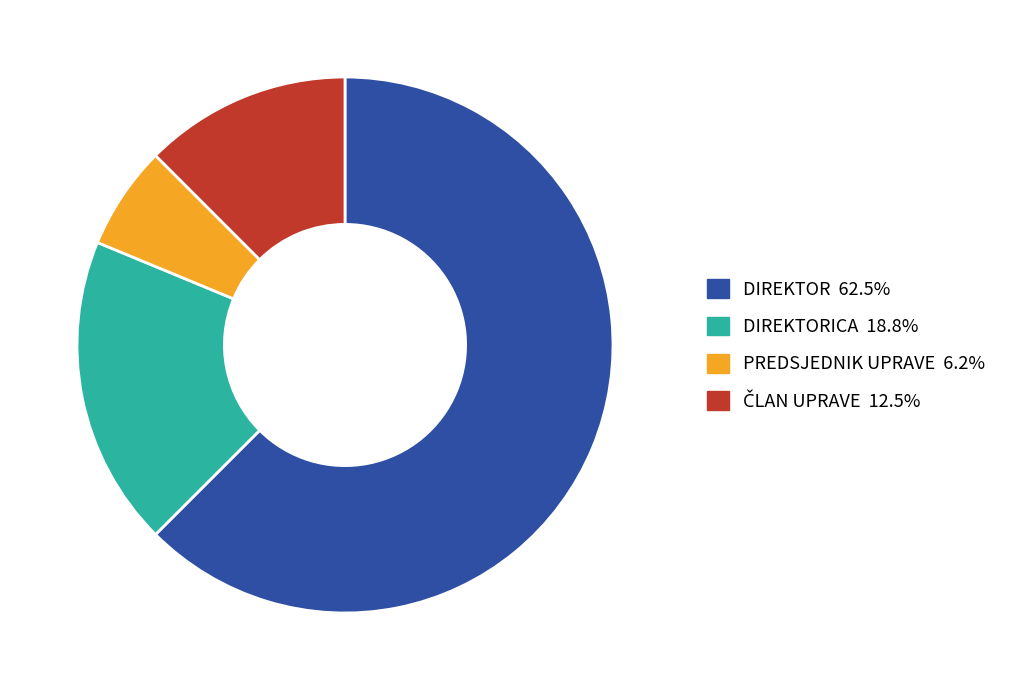

How many segments does this pie chart have?

4